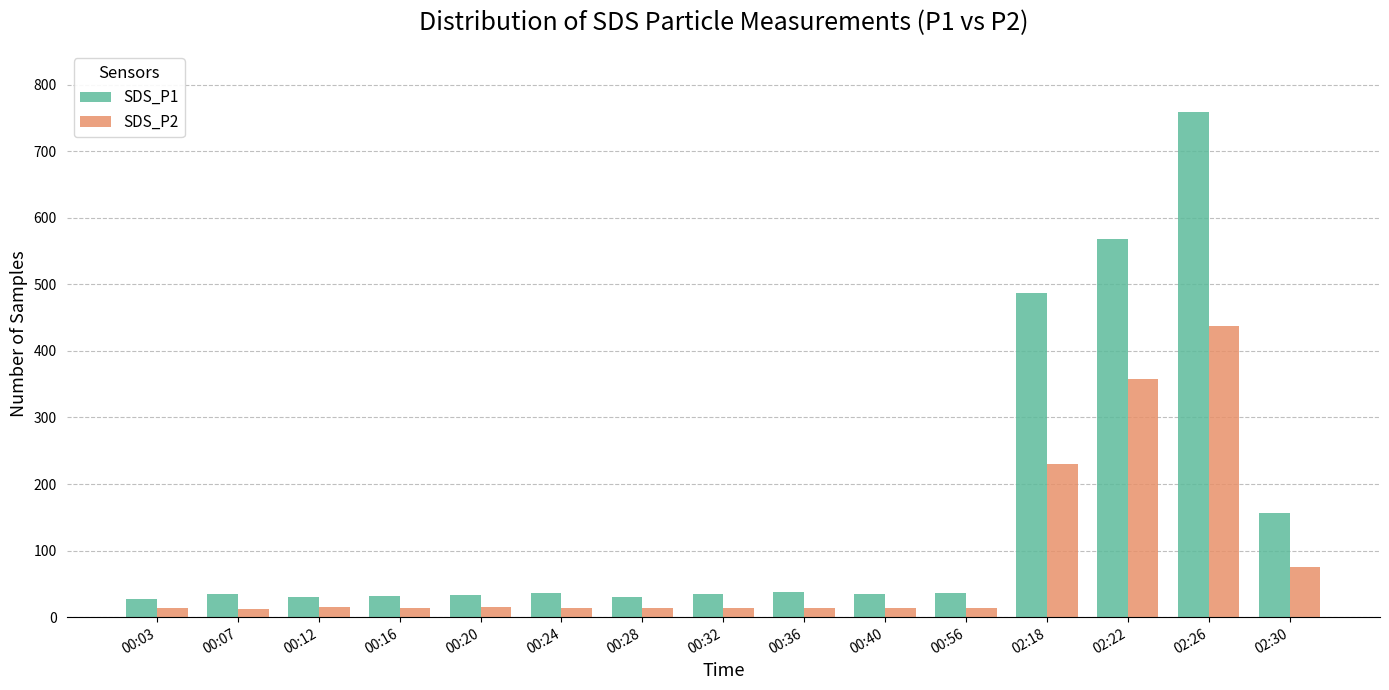

Is it true that SDS_P1 equals 1231.0 at 02:26?

False